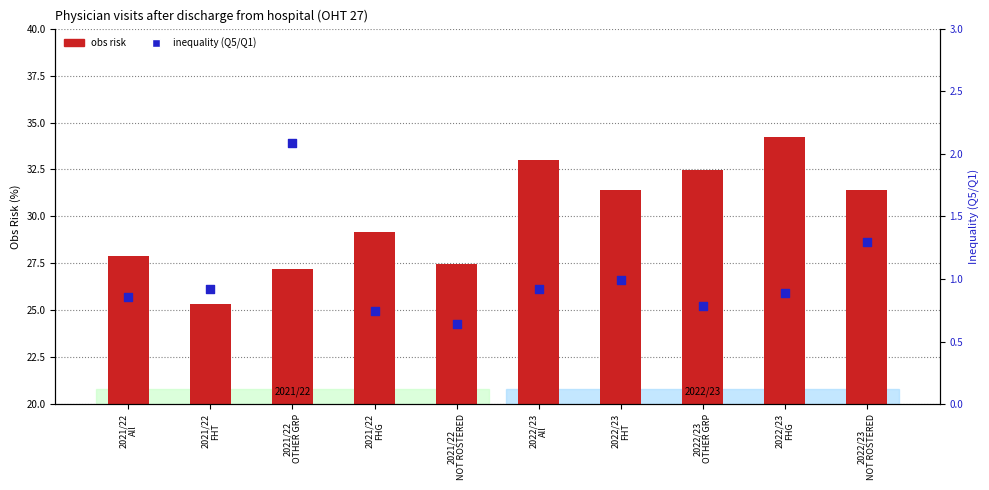

What are all the series names shown in the legend?

obs risk, inequality (Q5/Q1)